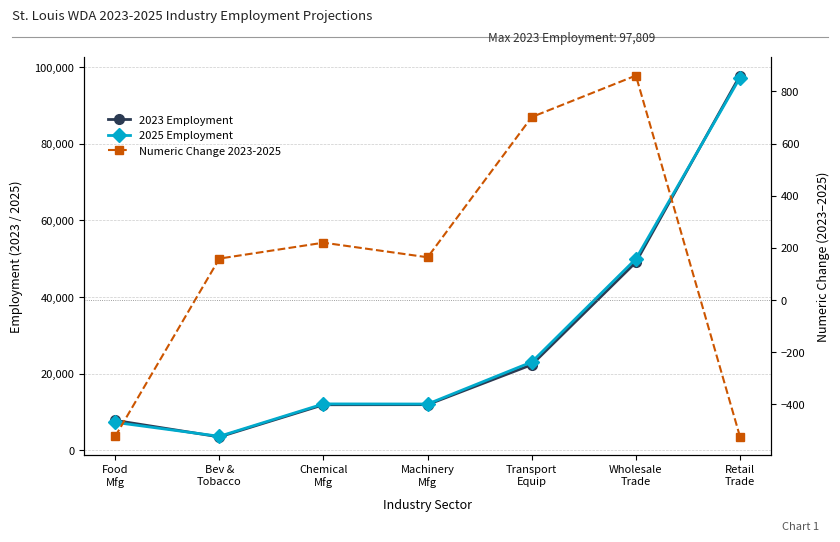

How many categories are shown in the chart?

7